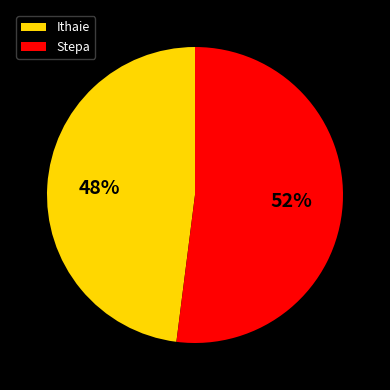

The Ithaie slice represents 48% of the pie. True or false?

True